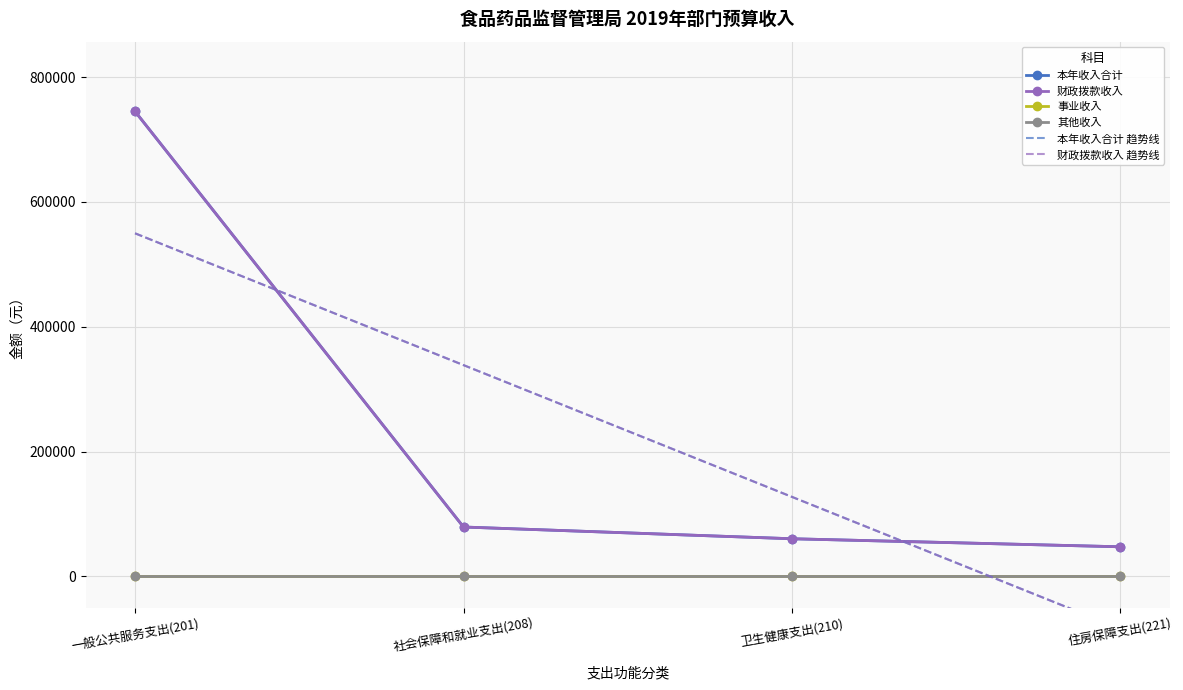

What is the total value across all series at 社会保障和就业支出(208)?

158455.6